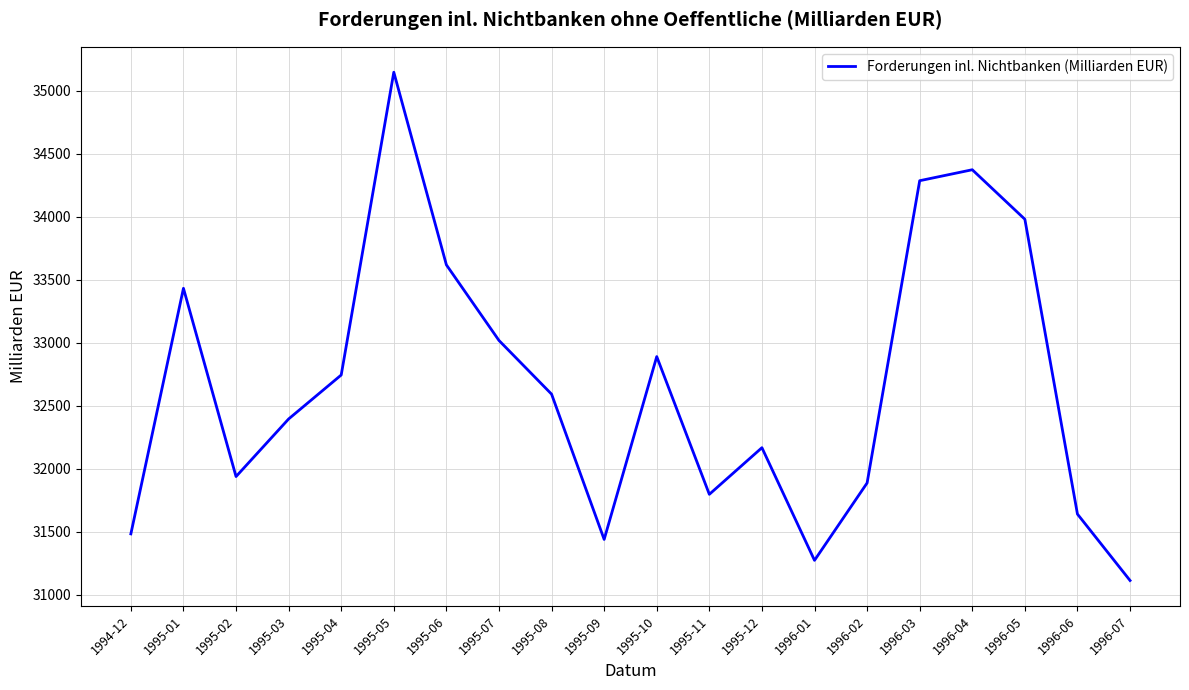

Which label corresponds to the smallest value in the chart?

1996-07